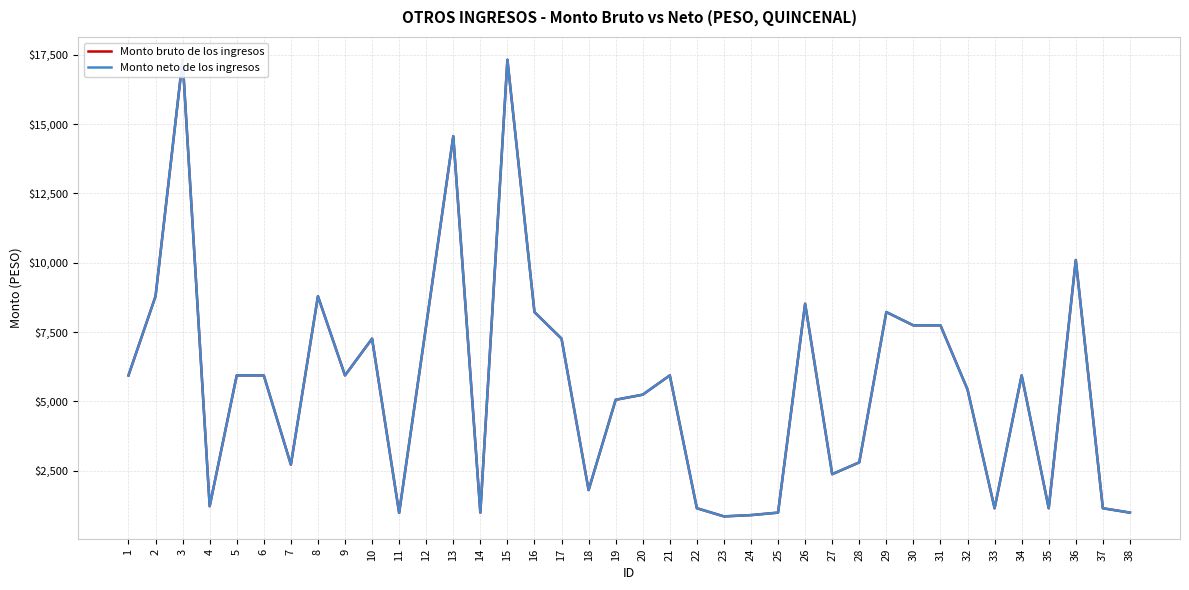

Which series has the widest spread of values?

Monto bruto de los ingresos